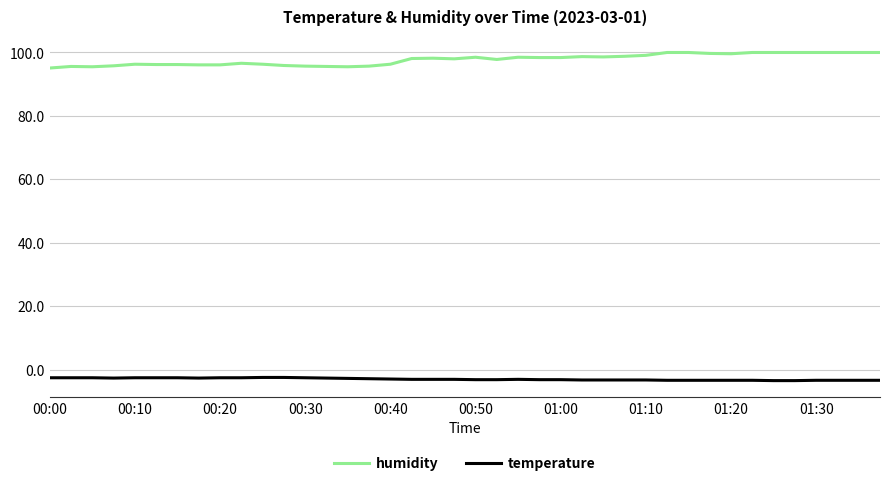

Rank the series by their maximum value, from highest to lowest.

humidity, temperature